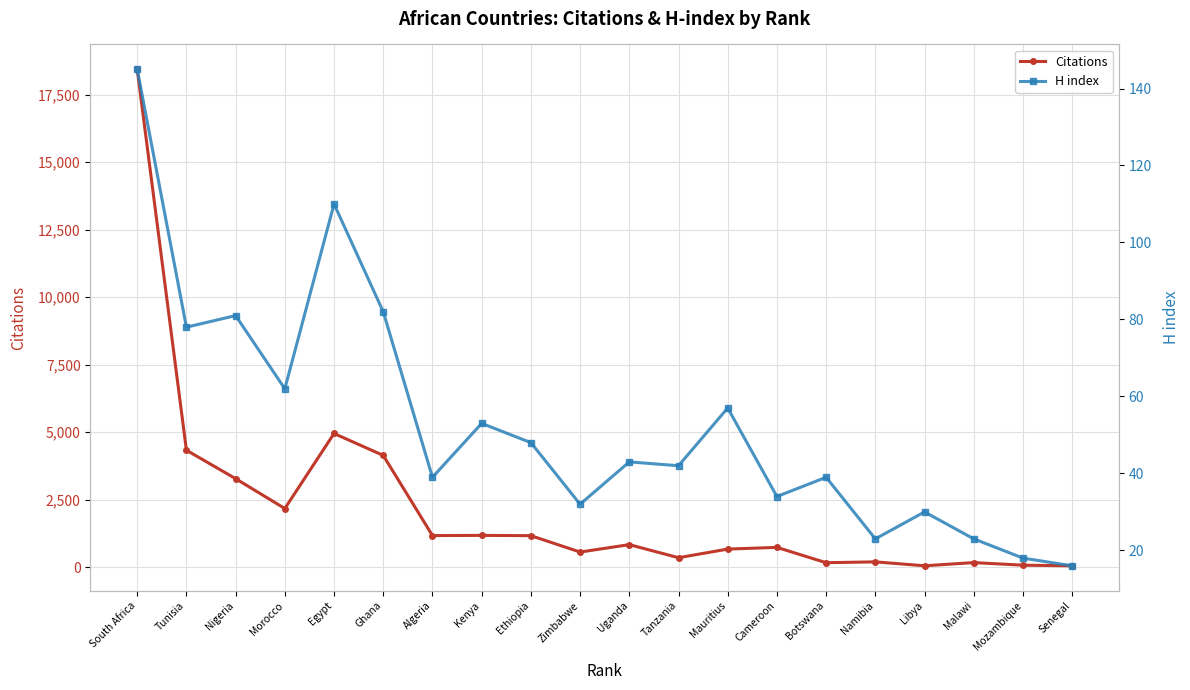

What is the sum of all H index values?

1055